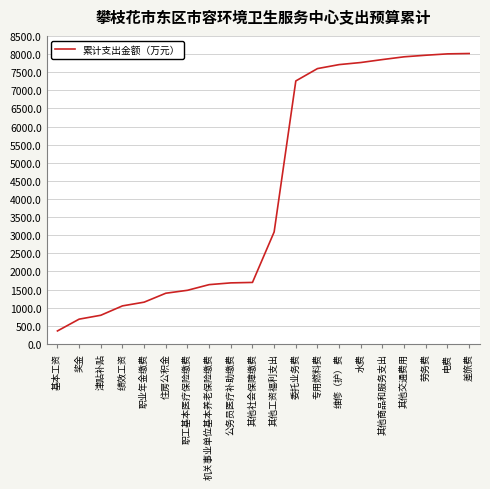

Which label corresponds to the smallest value in the chart?

基本工资